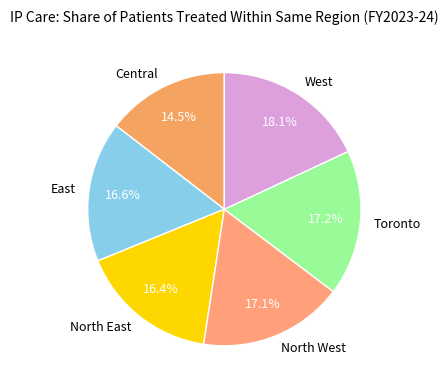

Which category has the biggest portion of the pie?

West